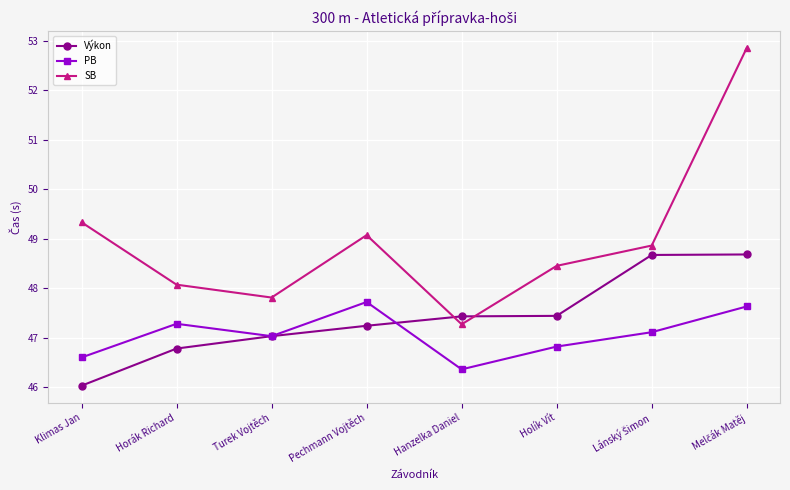

True or false: SB and PB intersect in this chart.

False